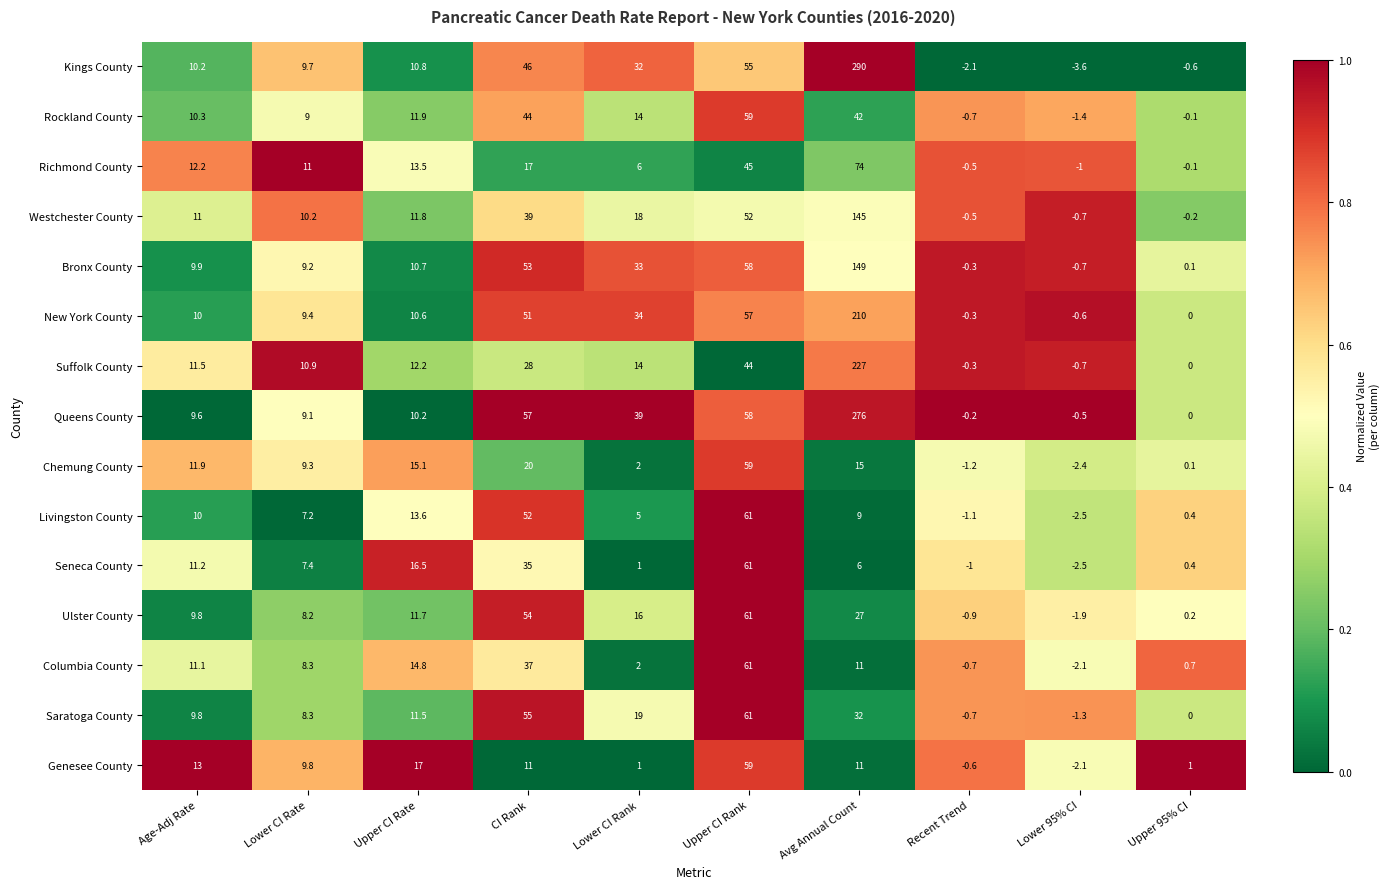

At which category does the chart reach its peak across all series?

Avg Annual Count